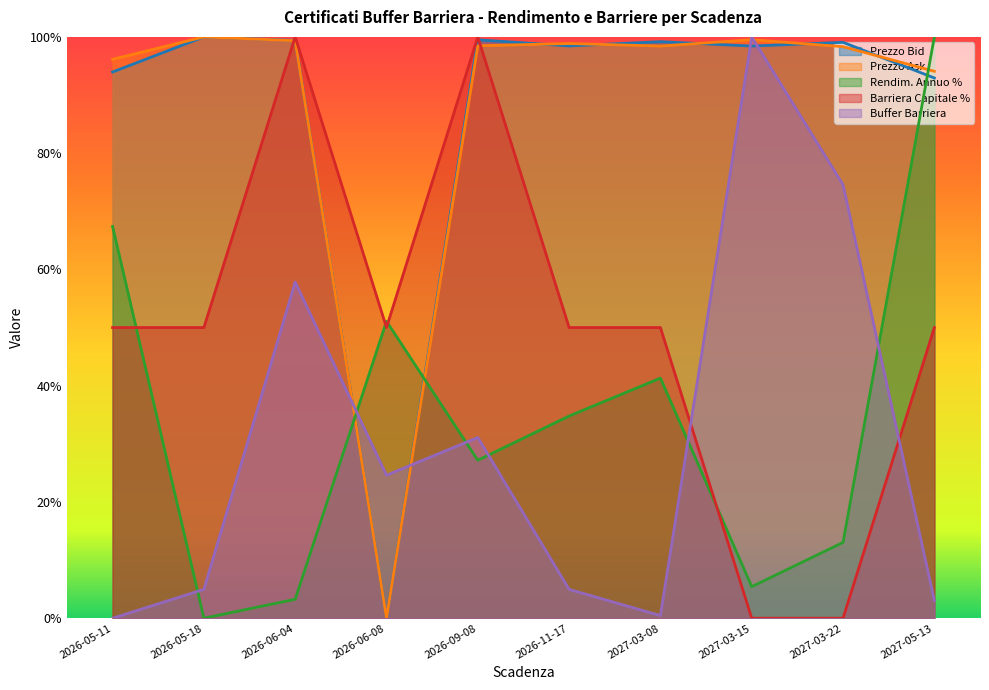

Which category has the lowest value across all series?

2026-06-08